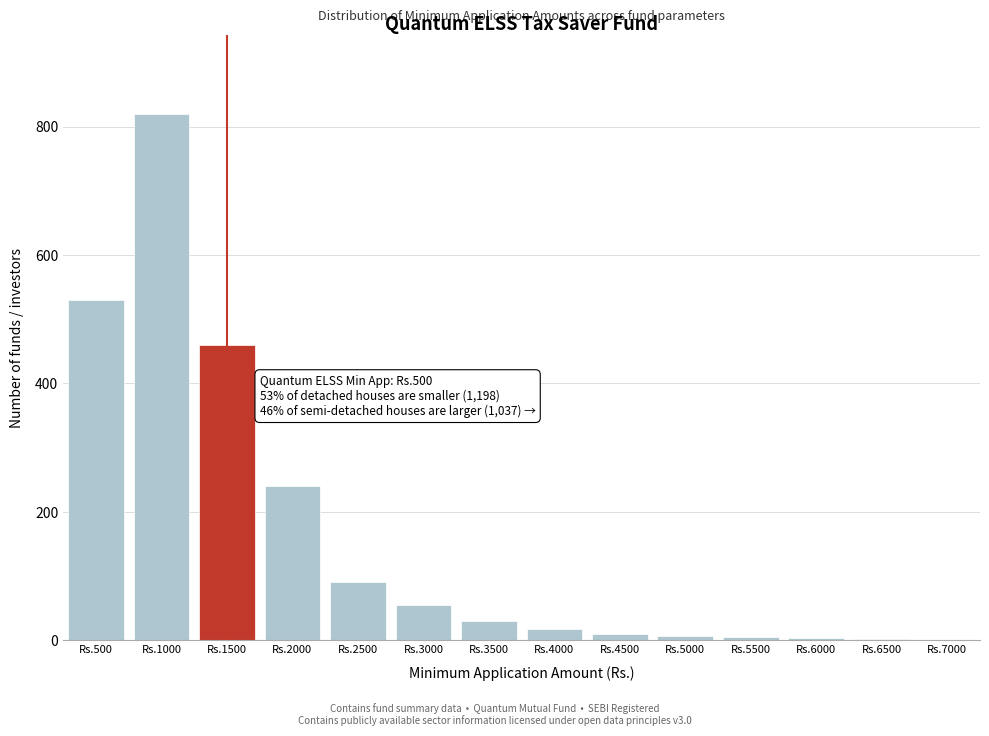

Which has a higher value, Rs.1000 or Rs.2500?

Rs.1000